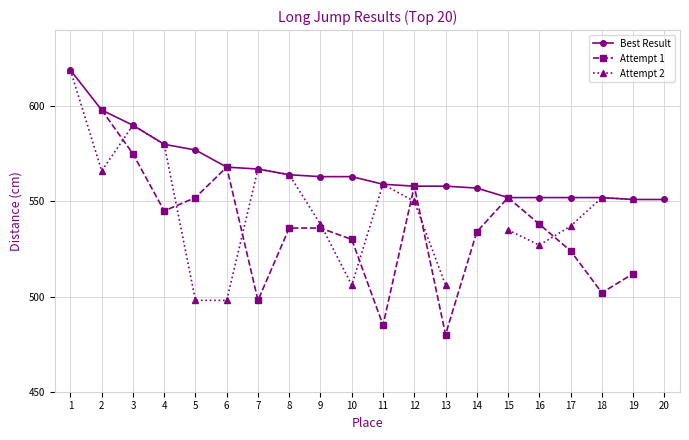

Is it true that Best Result equals 563 at 10?

True